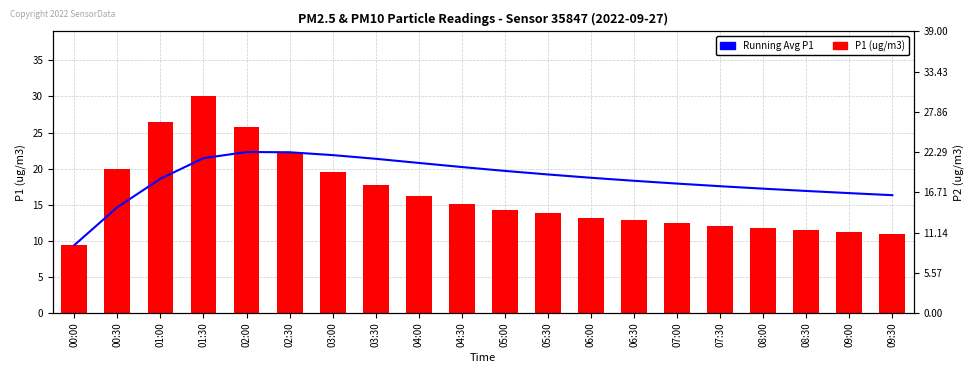

The value at 02:00 is 34.1. True or false?

False